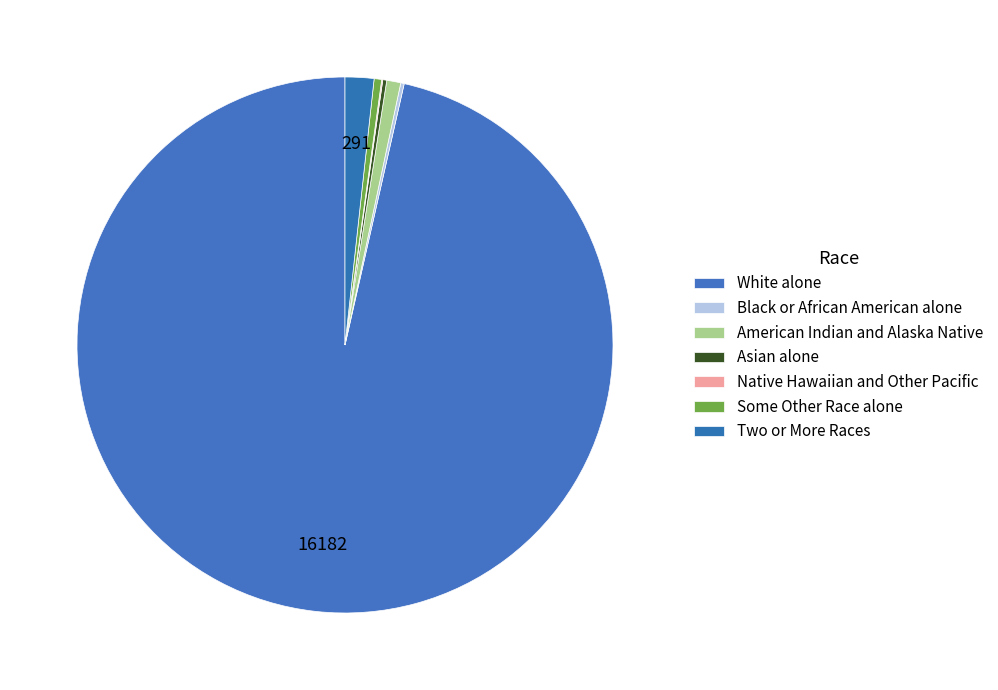

To the nearest percent, what is the difference between the largest and smallest slice percentages?

96%